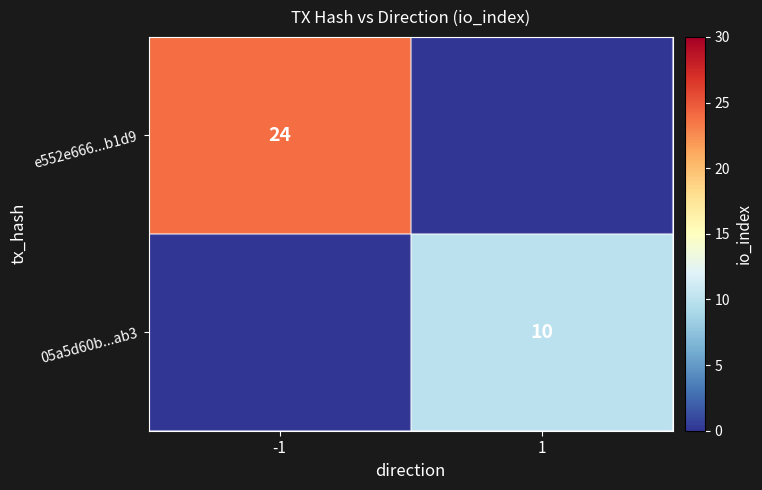

The e552e666...b1d9 series shows 7 at -1. True or false?

False